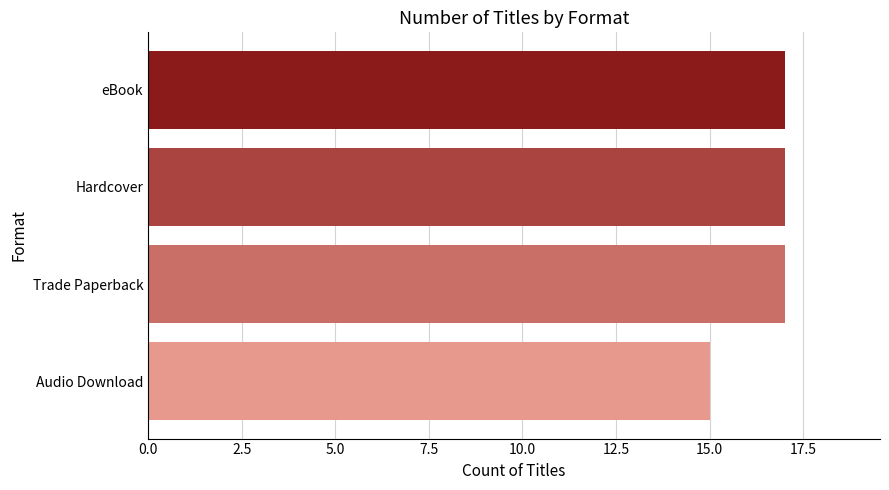

What is the approximate value at Hardcover?

17